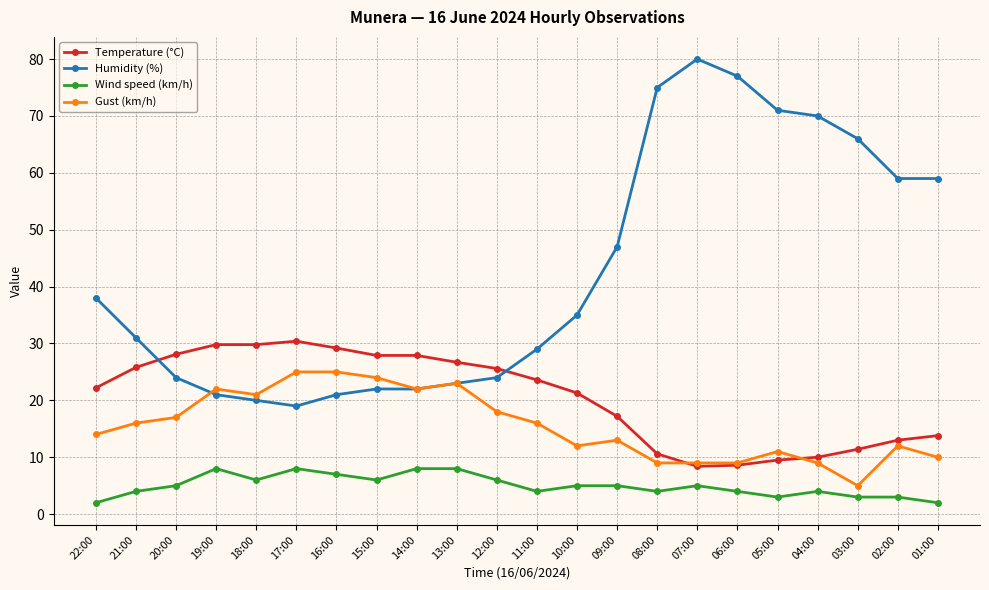

Is it true that Gust (km/h) equals 9.0 at 07:00?

True